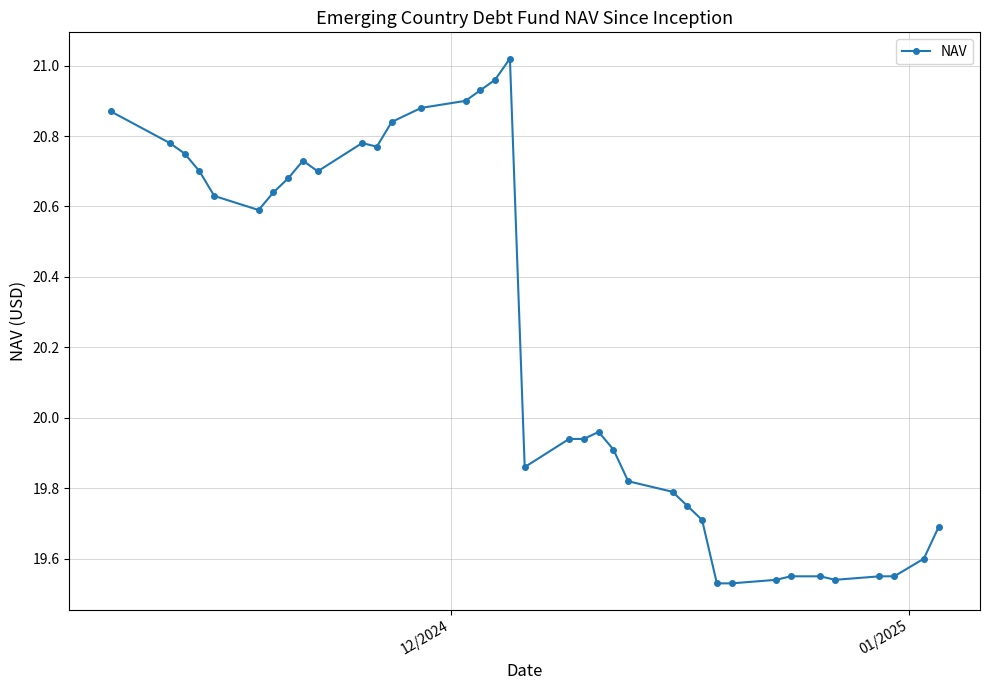

What is the difference between the maximum and minimum values?

1.5